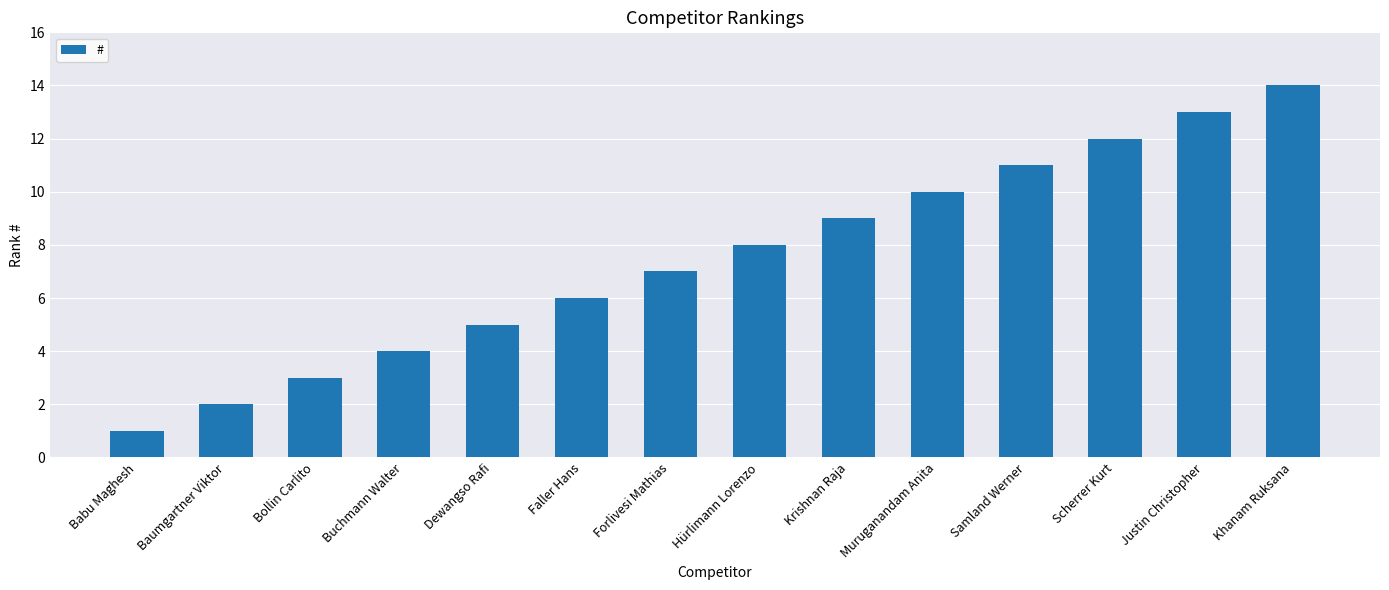

Between Bollin Carlito and Scherrer Kurt, which is larger?

Scherrer Kurt